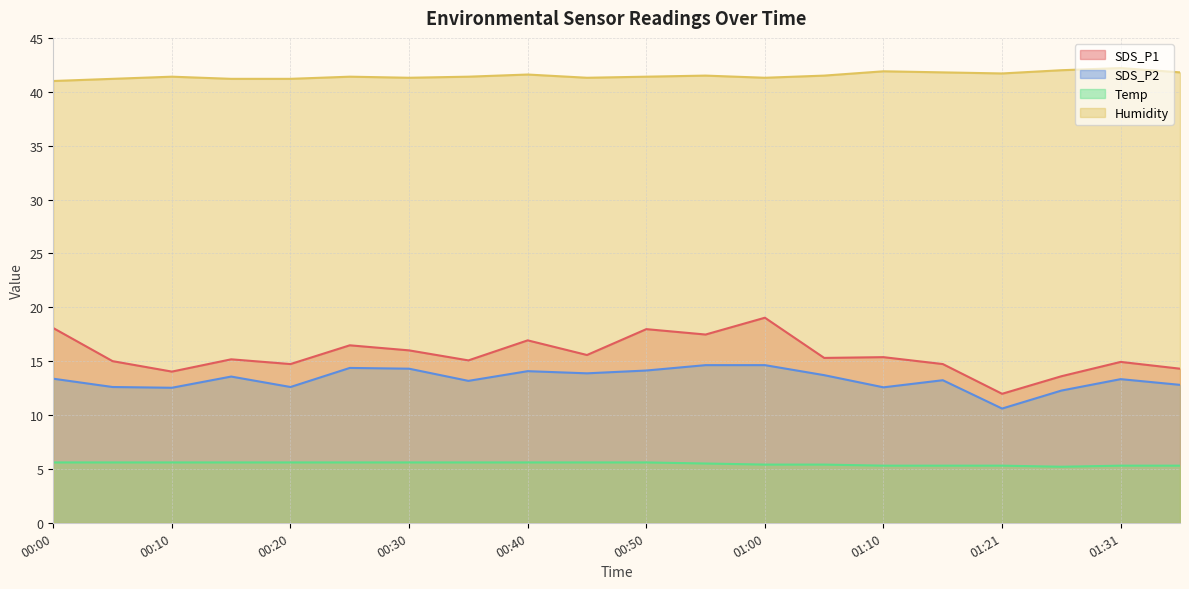

Which series changed the most between 00:30 and 00:40?

SDS_P1